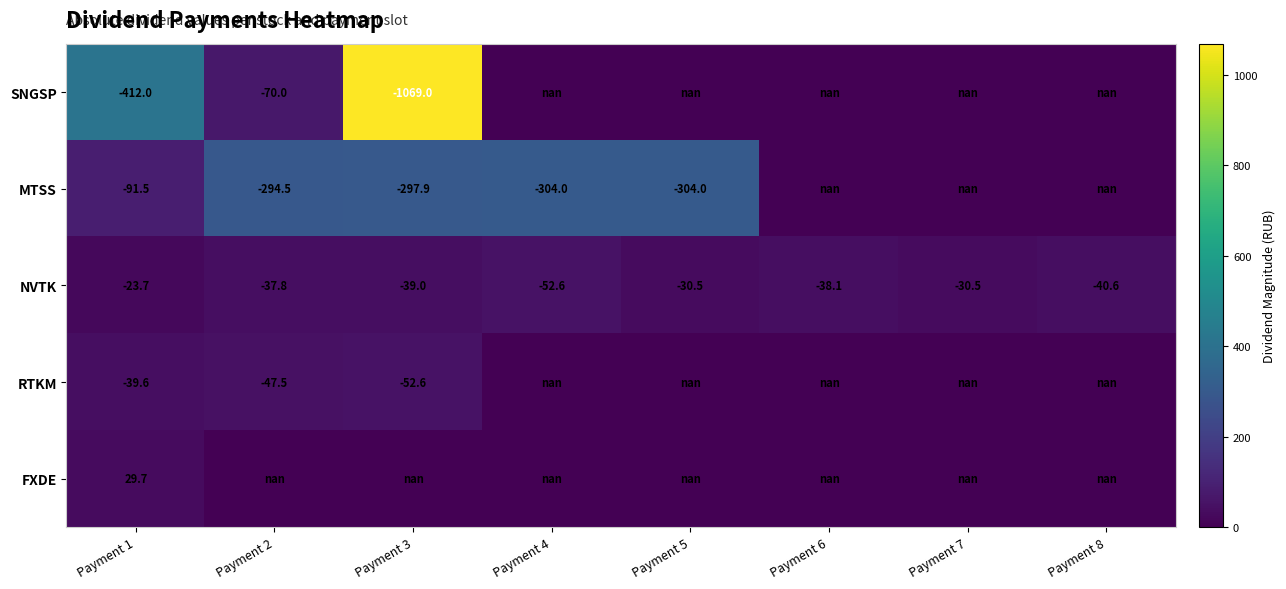

Rank the series by their maximum value, from highest to lowest.

FXDE, NVTK, RTKM, SNGSP, MTSS